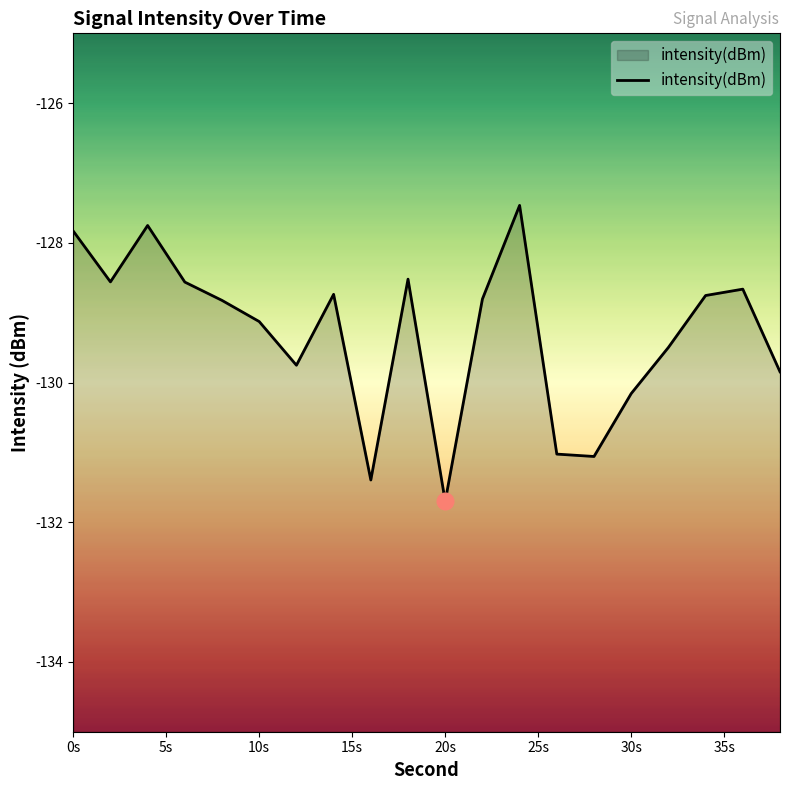

What is the greatest value displayed?

-127.5